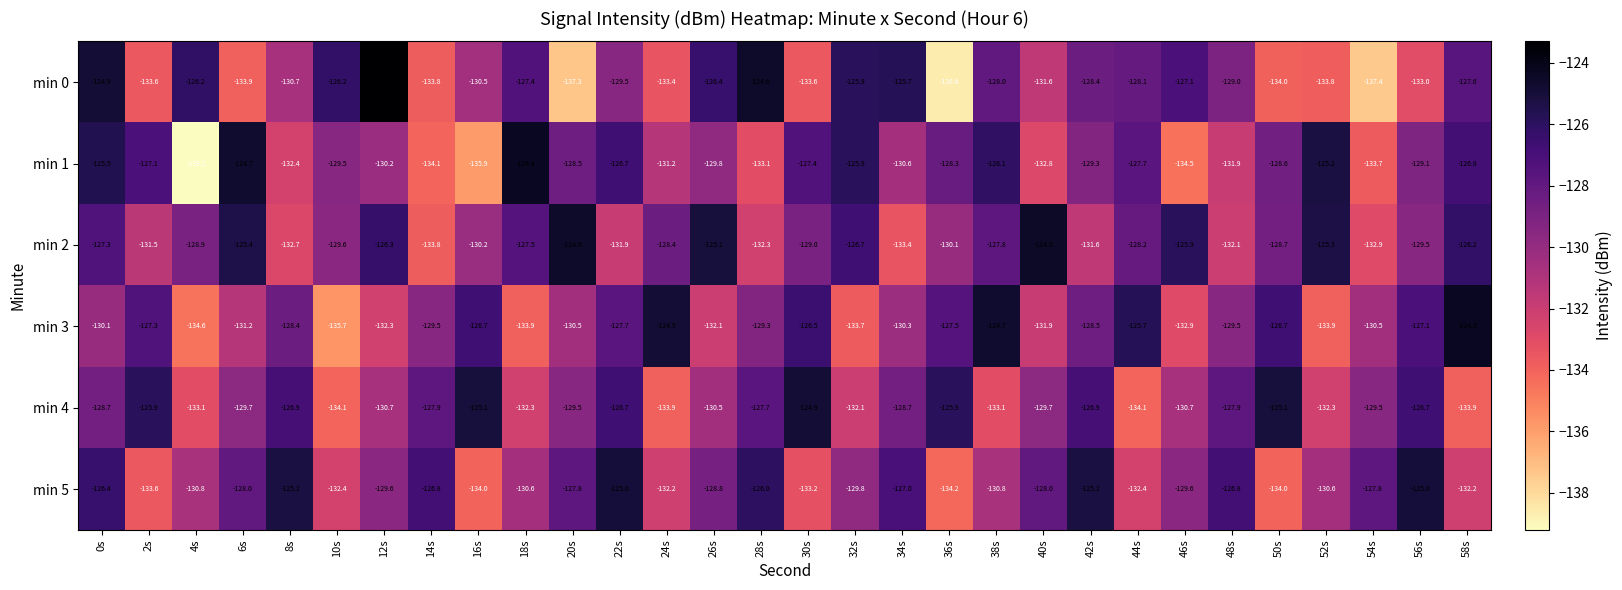

Which category has the lowest value across all series?

4s